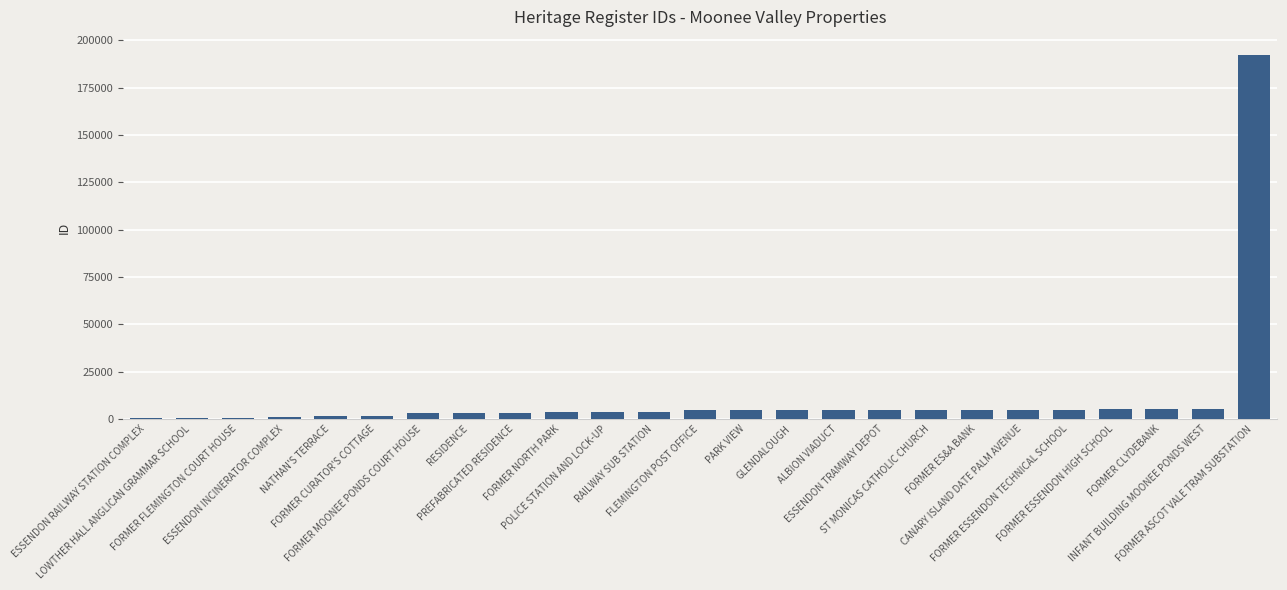

What is the change in value from FORMER ES&A BANK to CANARY ISLAND DATE PALM AVENUE?

+3